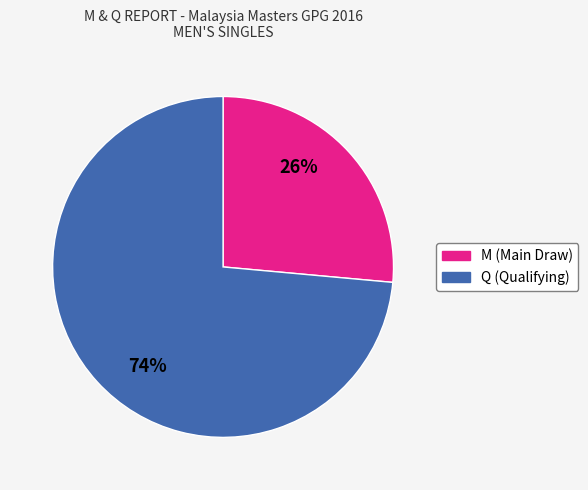

The M slice represents 21% of the pie. True or false?

False